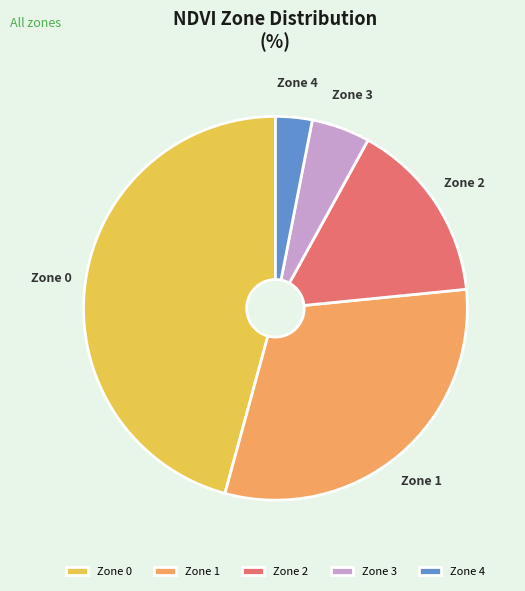

Rank the categories by value from highest to lowest.

Zone 0, Zone 1, Zone 2, Zone 3, Zone 4